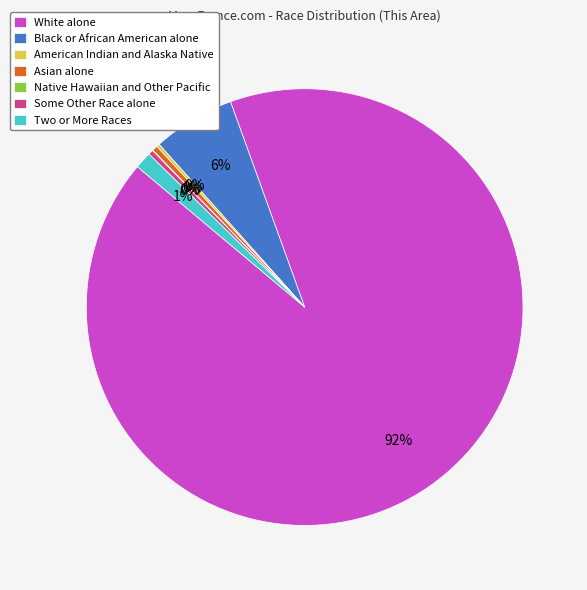

Which has a higher value, Two or More Races or Black or African American alone?

Black or African American alone